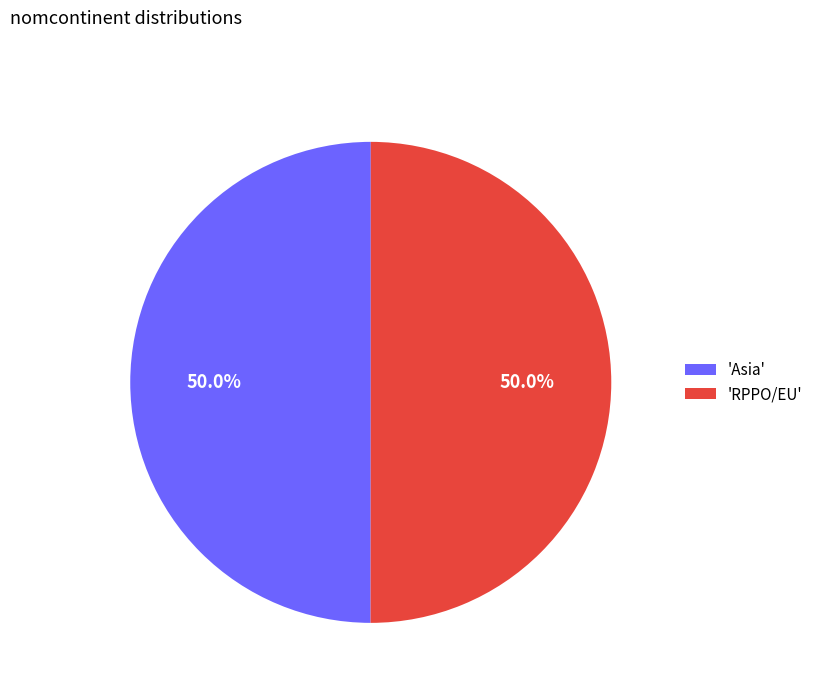

Approximately how many times larger is the value at 'Asia' compared to 'RPPO/EU'?

1.0